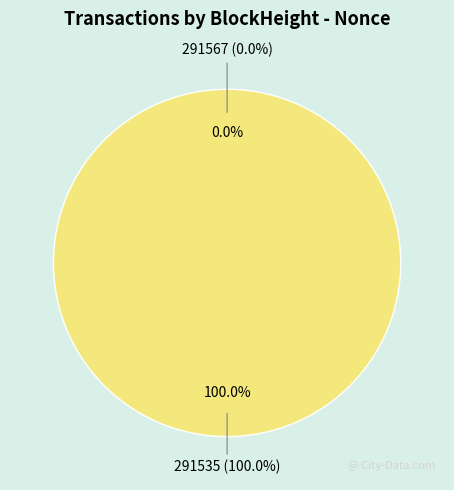

To the nearest percent, what is the combined percentage of 291567 and 291535?

100%